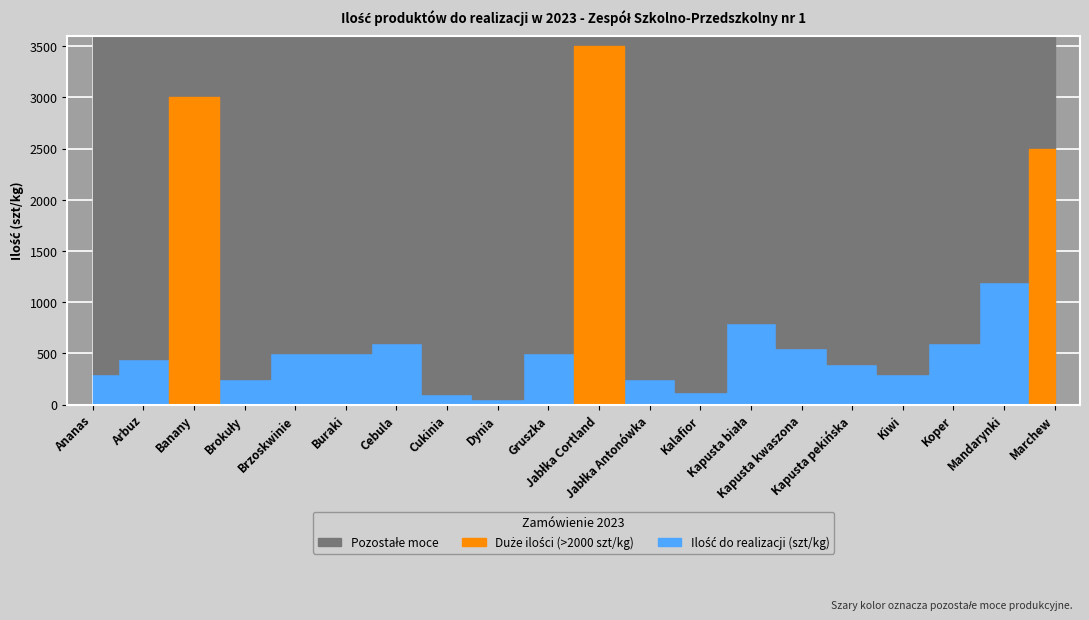

In Ilość do realizacji (szt/kg), how many points are lower than both neighbors (excluding endpoints)?

4